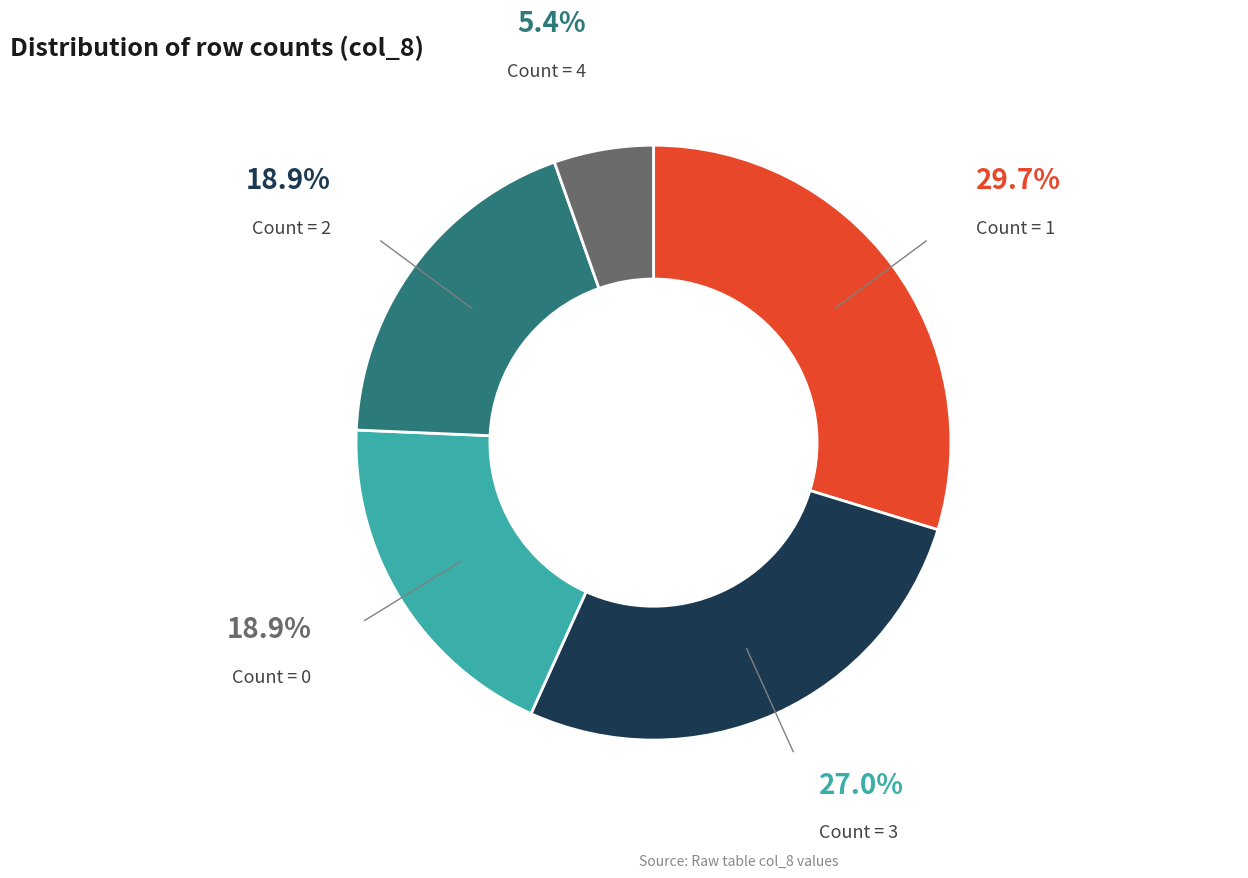

Is there any slice that represents more than half of the pie?

No